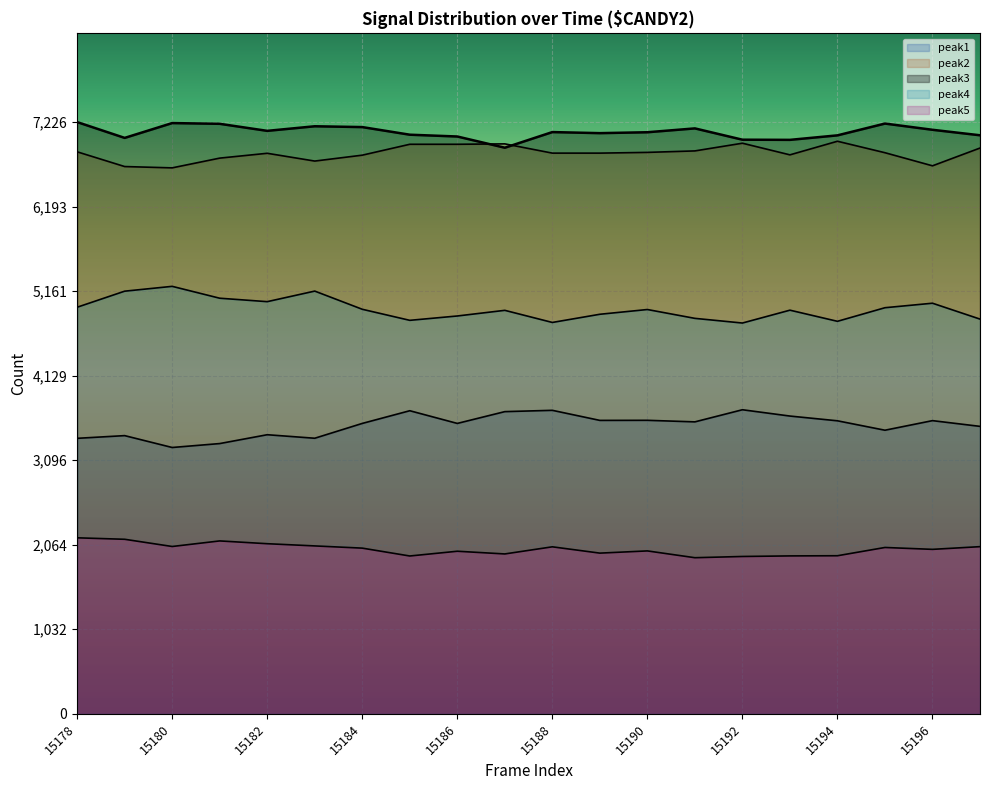

How many lines are shown in the chart?

5